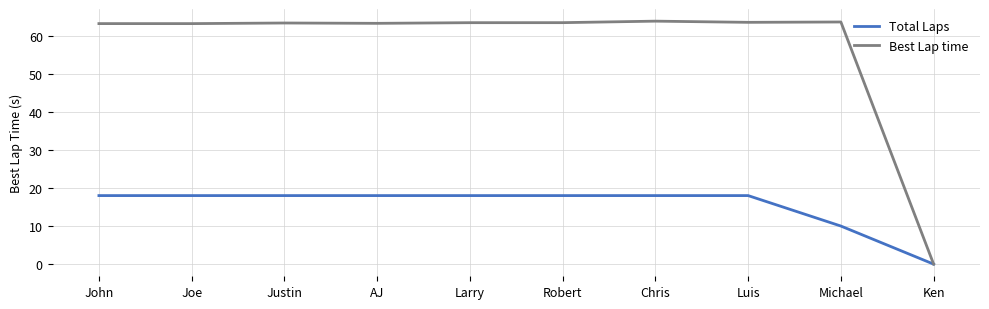

Count the number of categories in the chart.

10